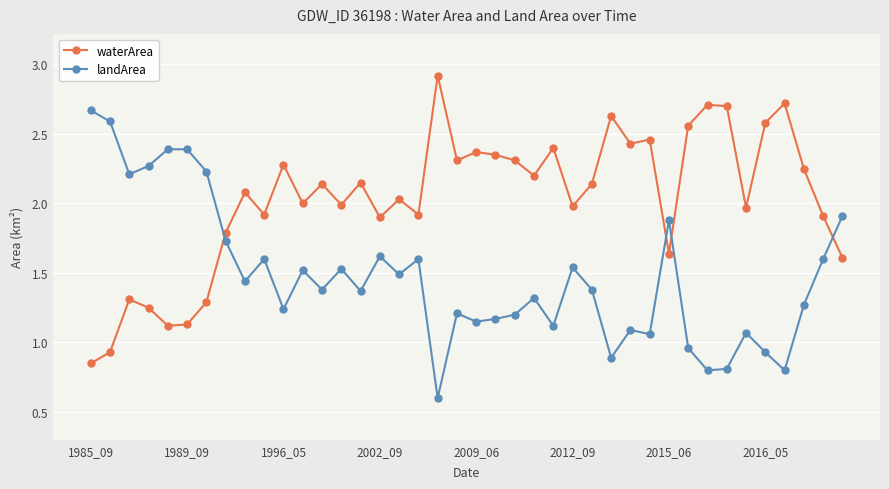

Which series has the largest total across all categories?

waterArea